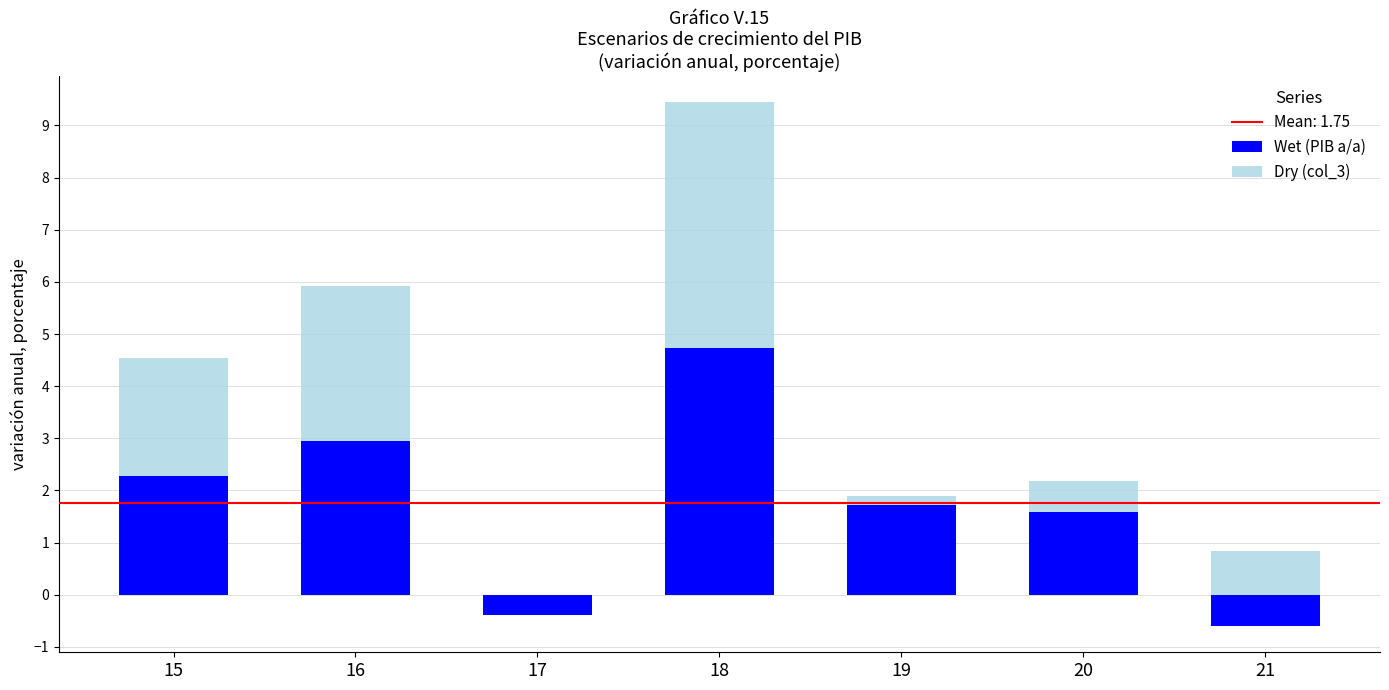

What is the maximum value for Wet (PIB a/a)?

4.7